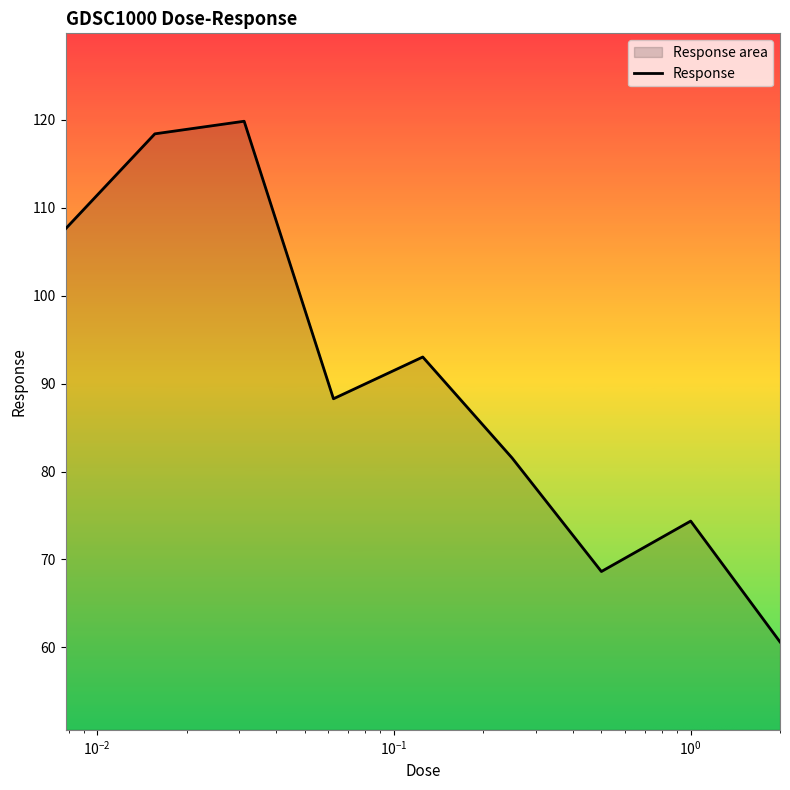

What is the minimum value shown in the chart?

60.6